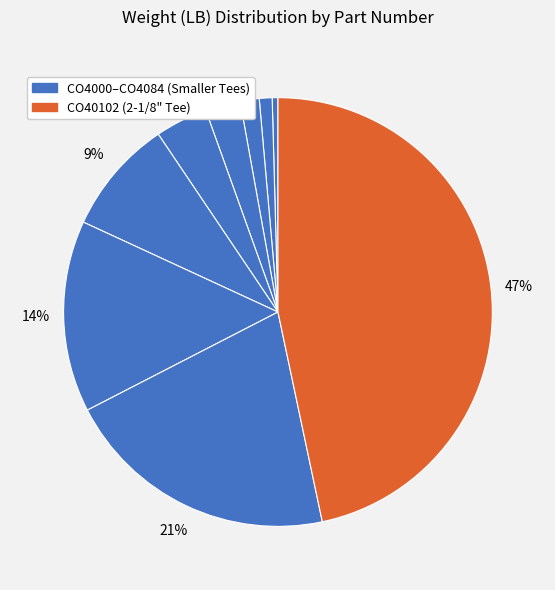

Which category has the smallest portion of the pie?

CO4000